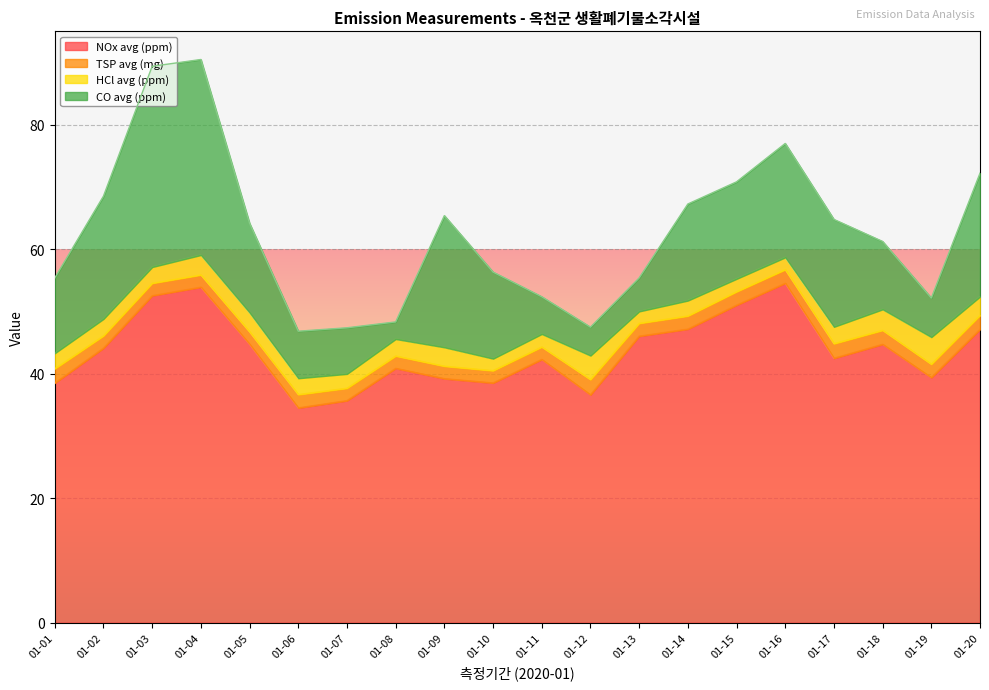

True or false: CO avg (ppm) has more than 2 points higher than both neighbors.

True